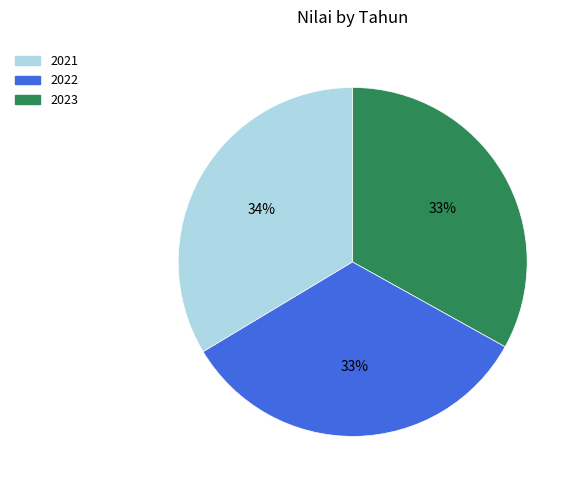

Is it true that 2021 is 34% of the pie?

True